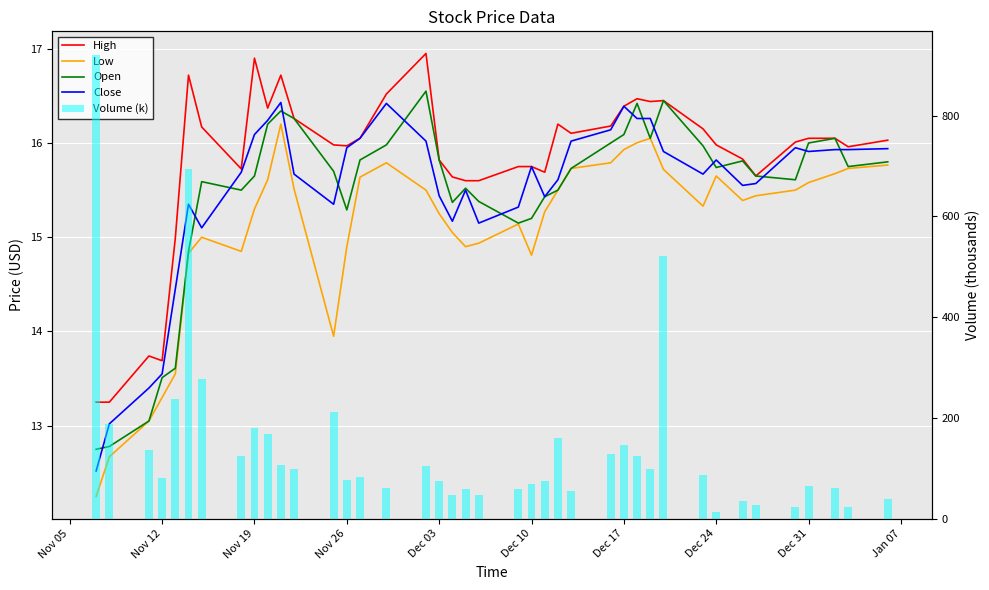

At how many categories does at least one series exceed 340?

3